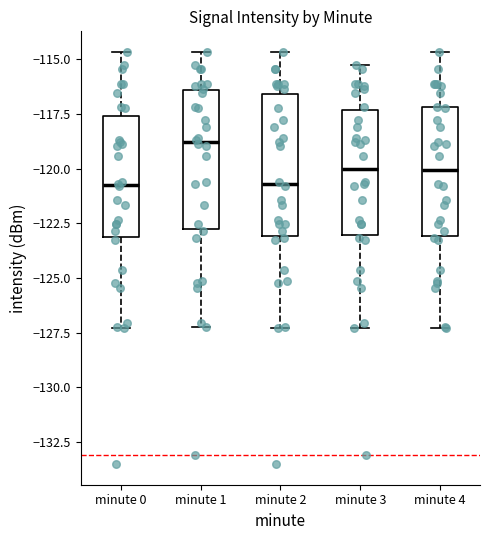

Where is the lower edge of the box for minute 0 on the y-axis? The values are not printed on the chart, so give them approximately, as read against the axis.

-123.0